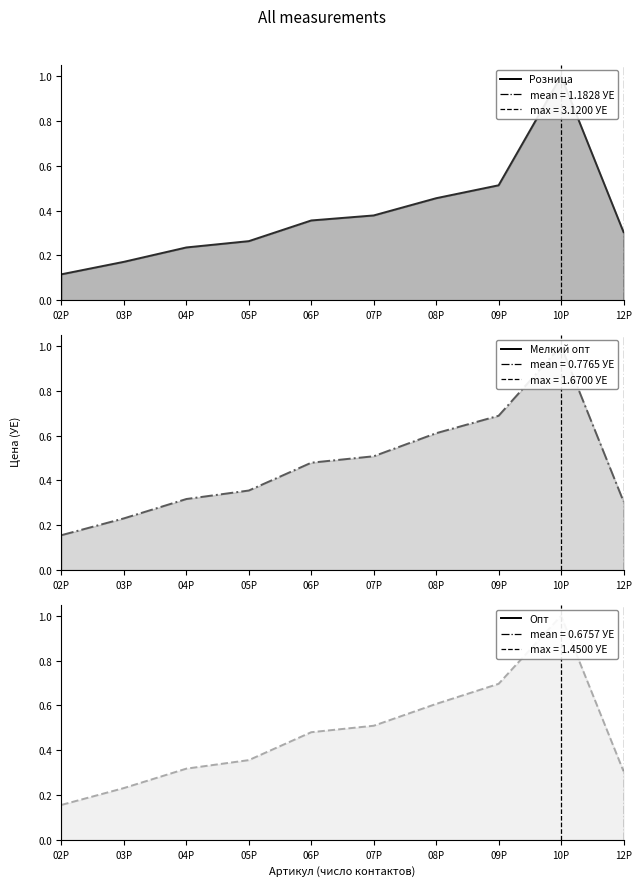

At which category is the sum across all series the highest?

10P